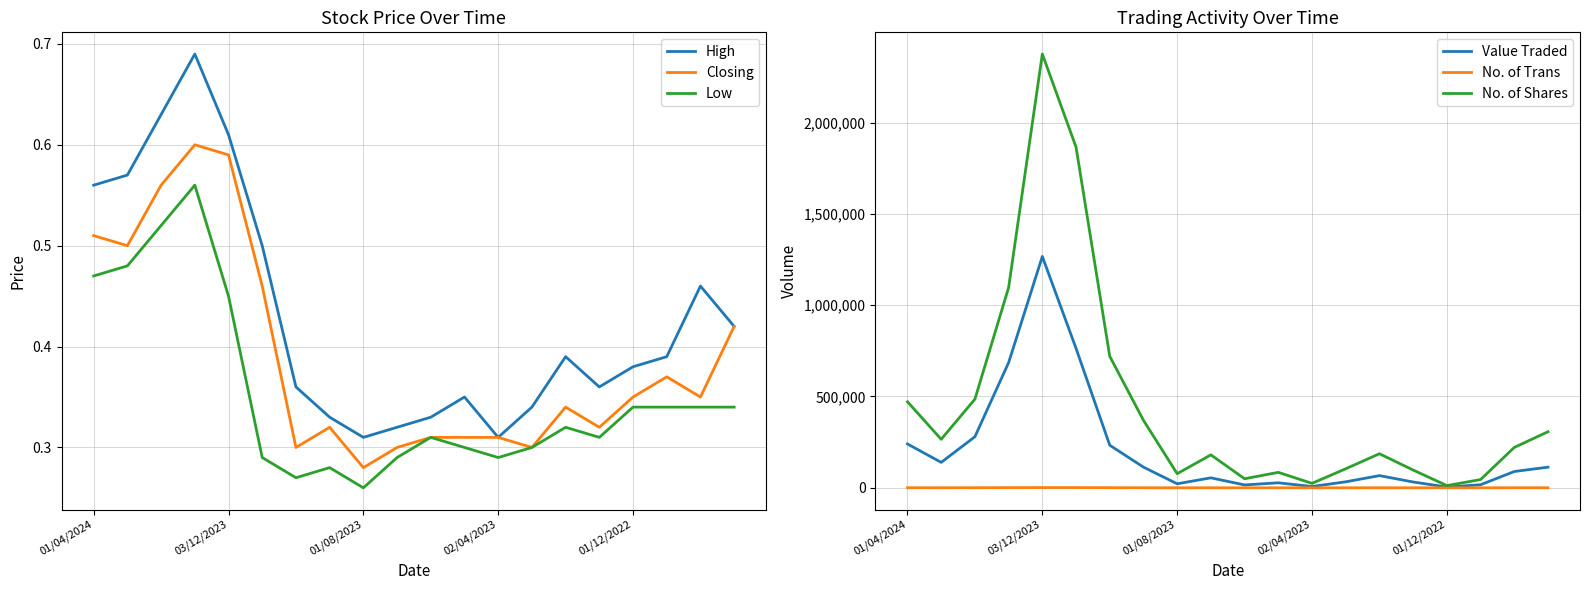

True or false: Low and High cross at least once.

False